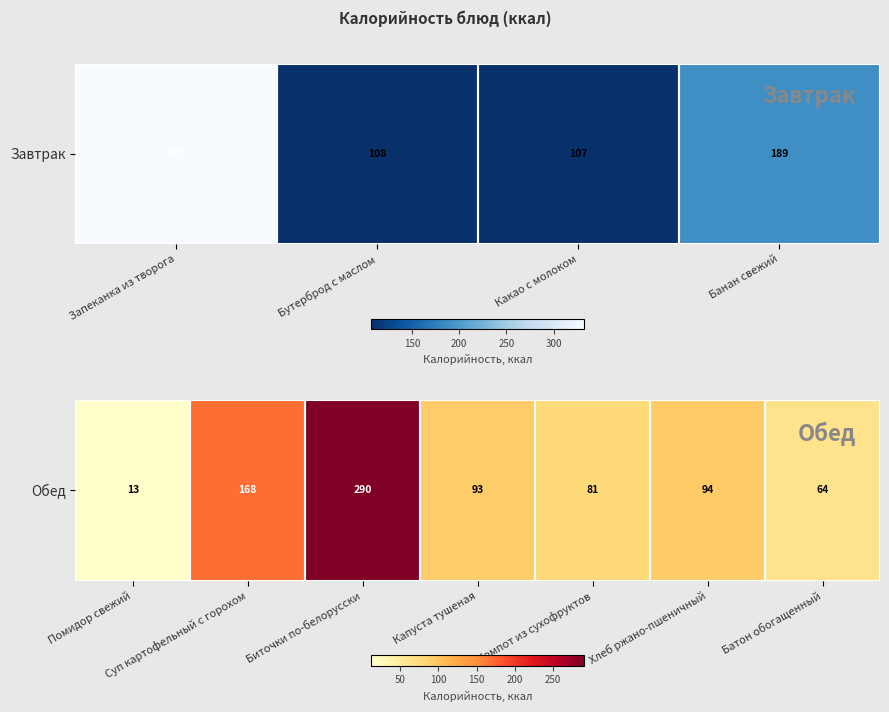

Between Батон обогащенный and Компот из сухофруктов, which is larger?

Компот из сухофруктов